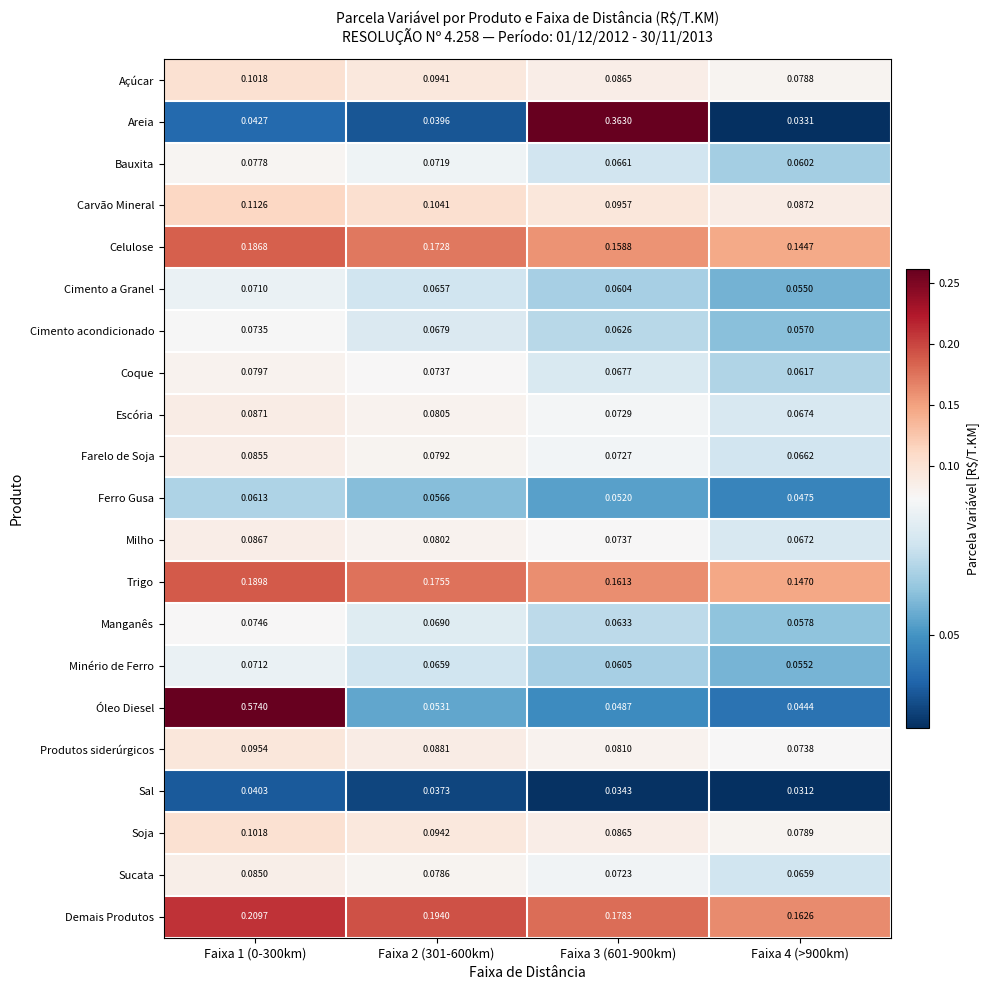

Is the value of Sal at Faixa 4 (>900km) greater than the value of Óleo Diesel at Faixa 4 (>900km)?

No